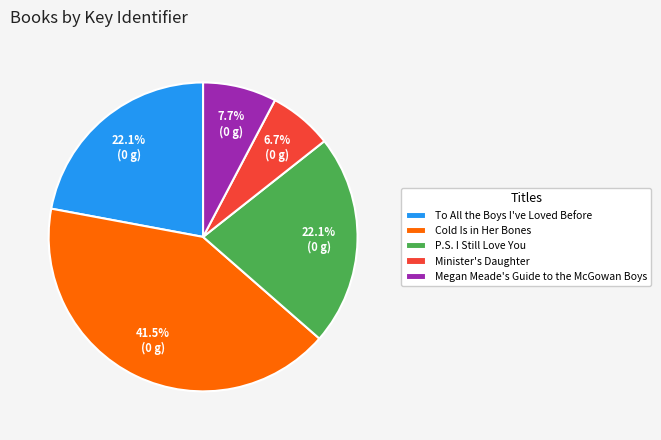

Is it true that Cold Is in Her Bones is 28% of the pie?

False